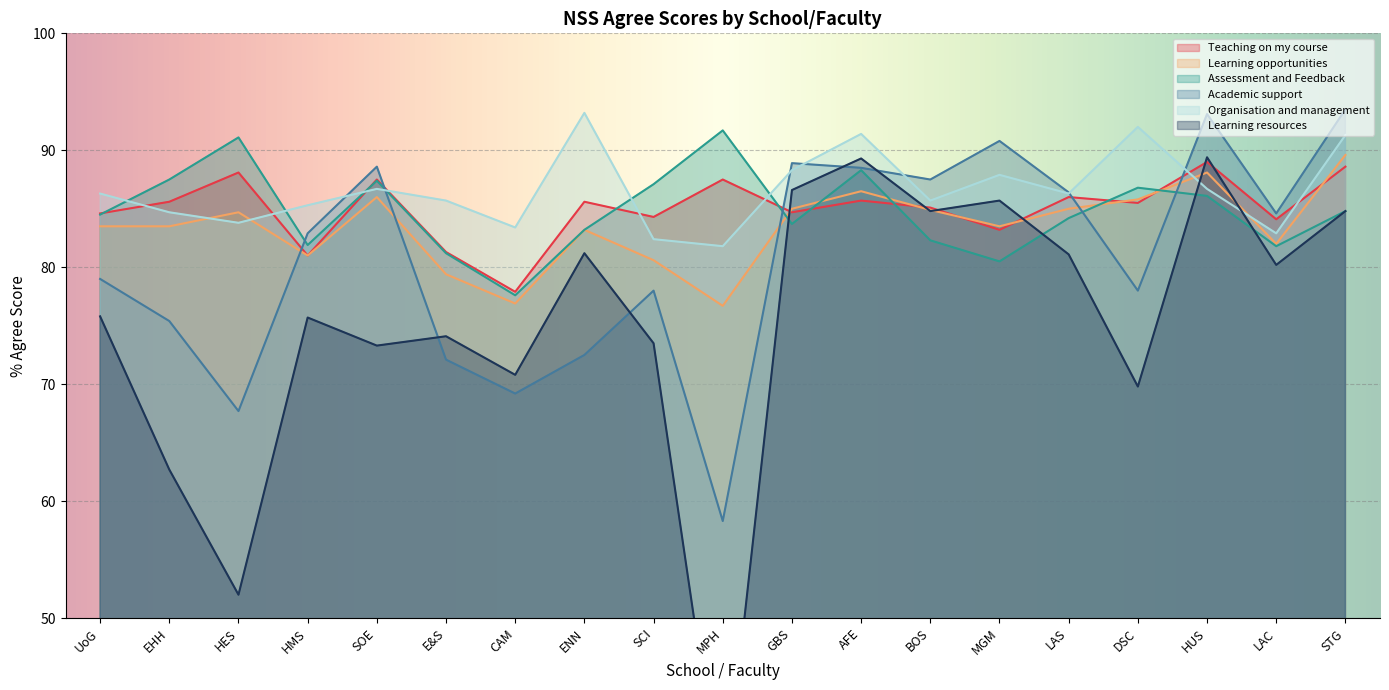

Which series has the widest spread of values?

Learning resources